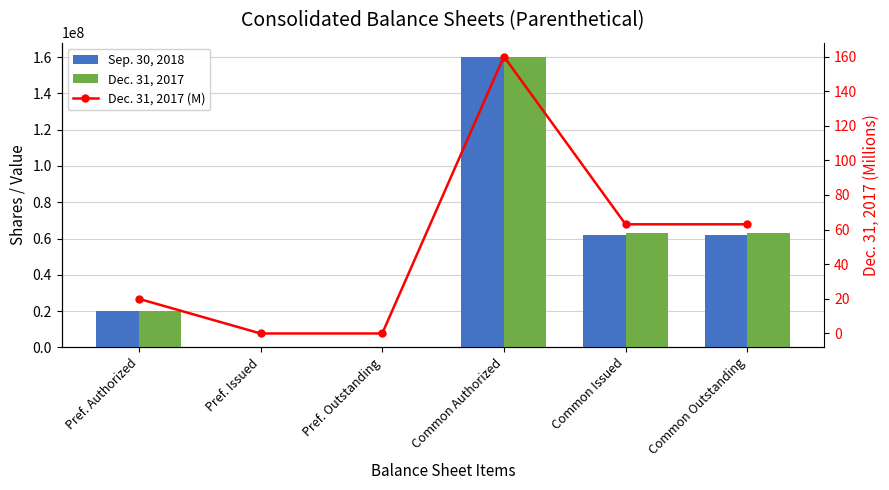

Is it true that Sep. 30, 2018 equals 20000000.0 at Pref. Authorized?

True